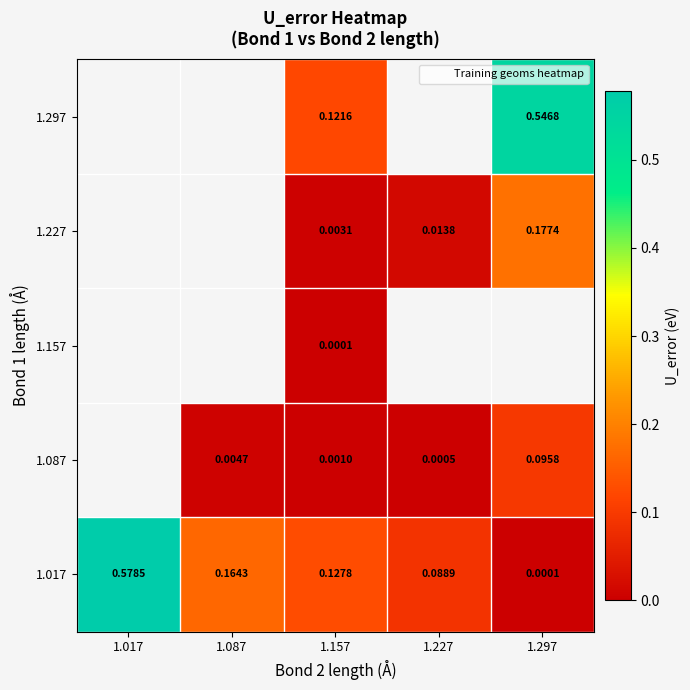

Which has a higher value, 1.087 or 1.157?

1.087